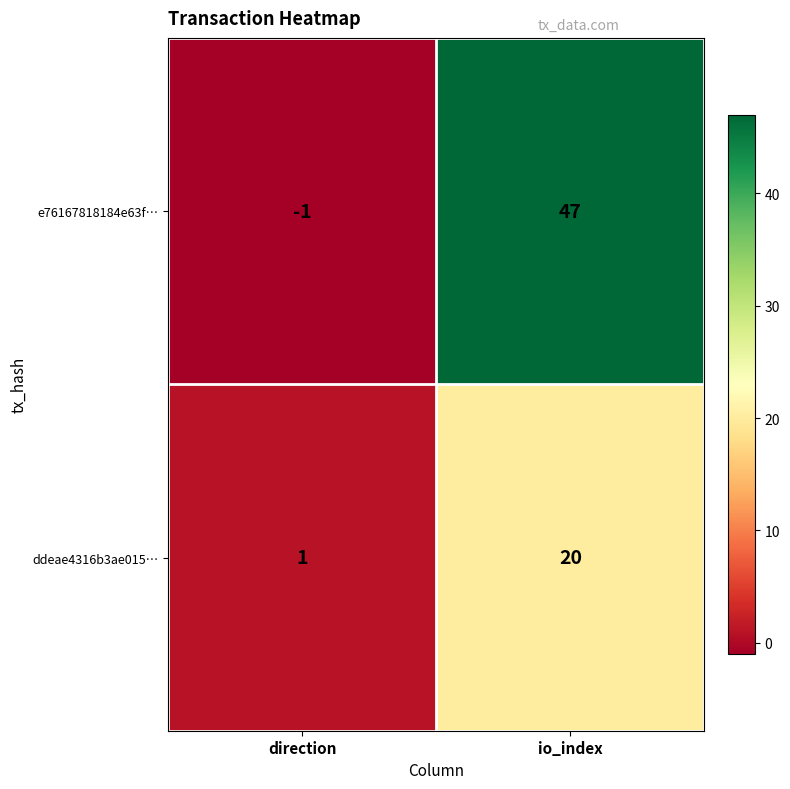

At which category is the sum across all series the highest?

io_index